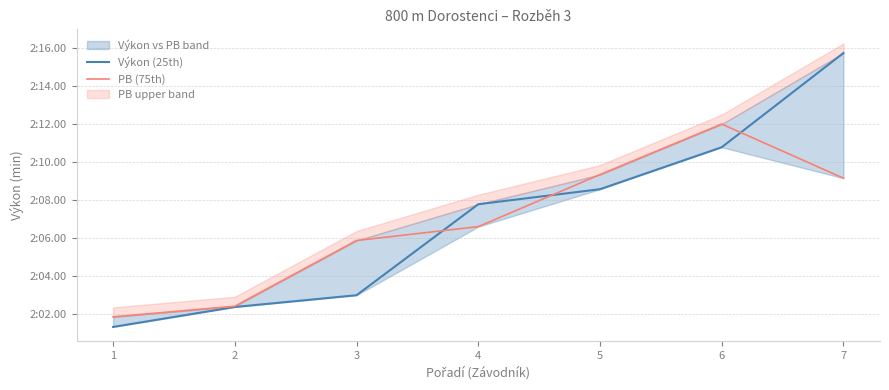

Between 5 and 7, which series saw the biggest shift?

Výkon (25th)